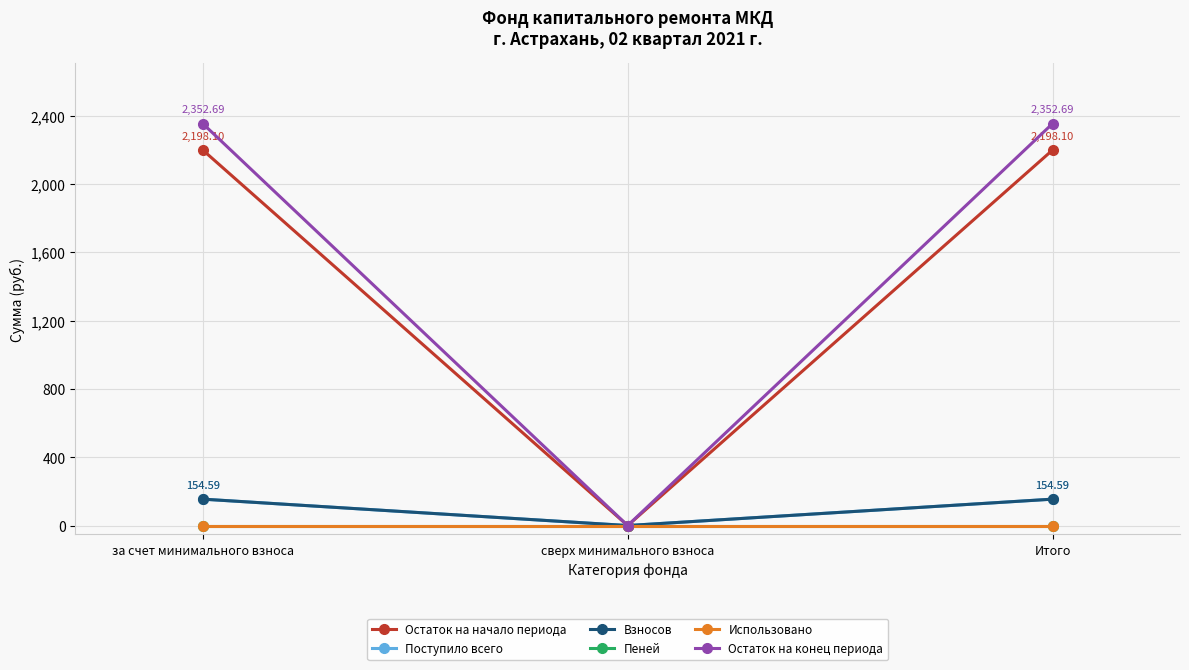

Which label corresponds to the largest value in the chart?

за счет минимального взноса